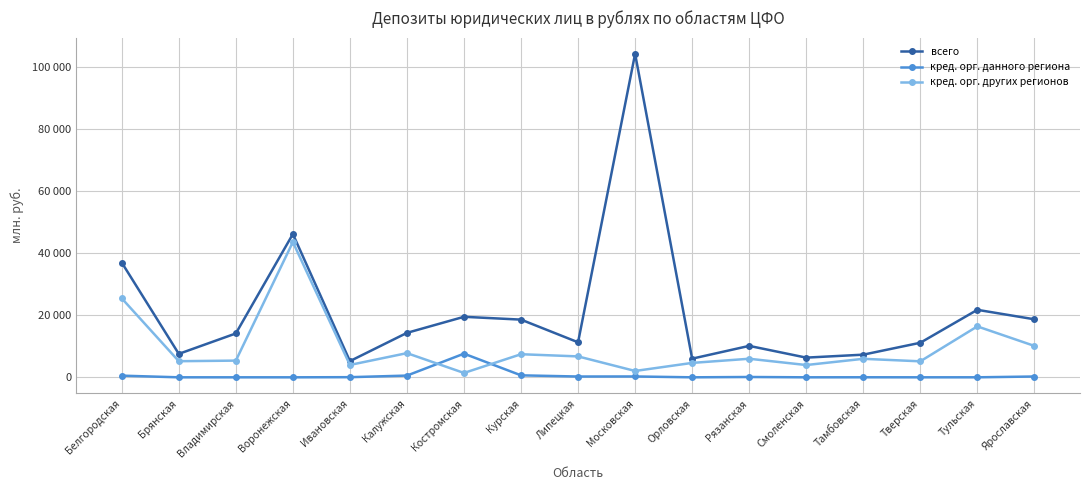

True or false: кред. орг. данного региона and кред. орг. других регионов intersect in this chart.

True